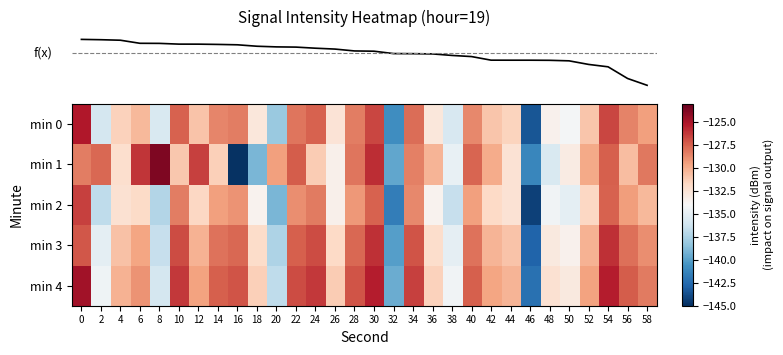

Which label corresponds to the largest value in the chart?

8